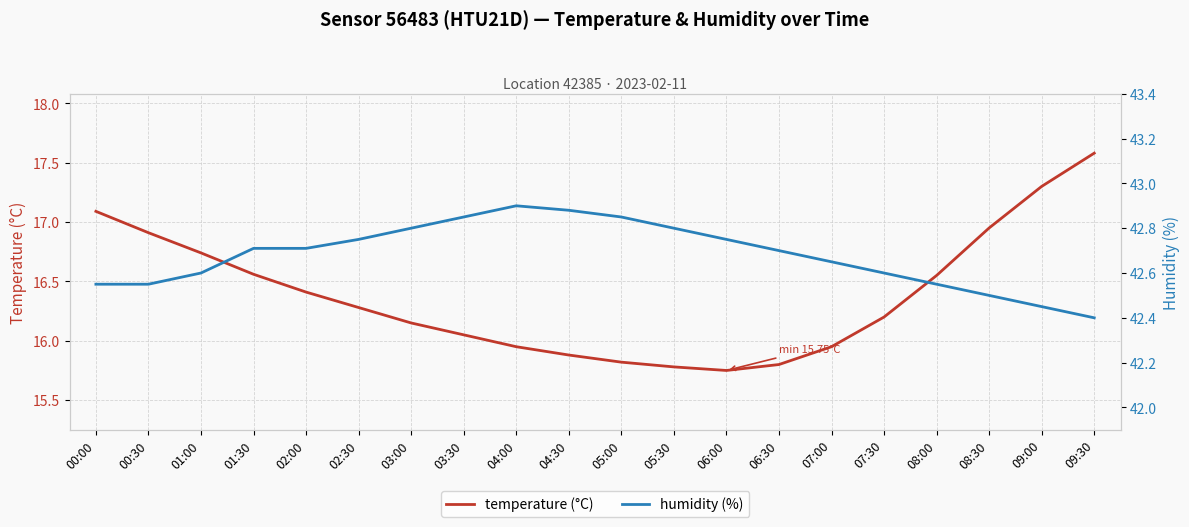

What is the approximate value of humidity (%) at 04:00?

42.9